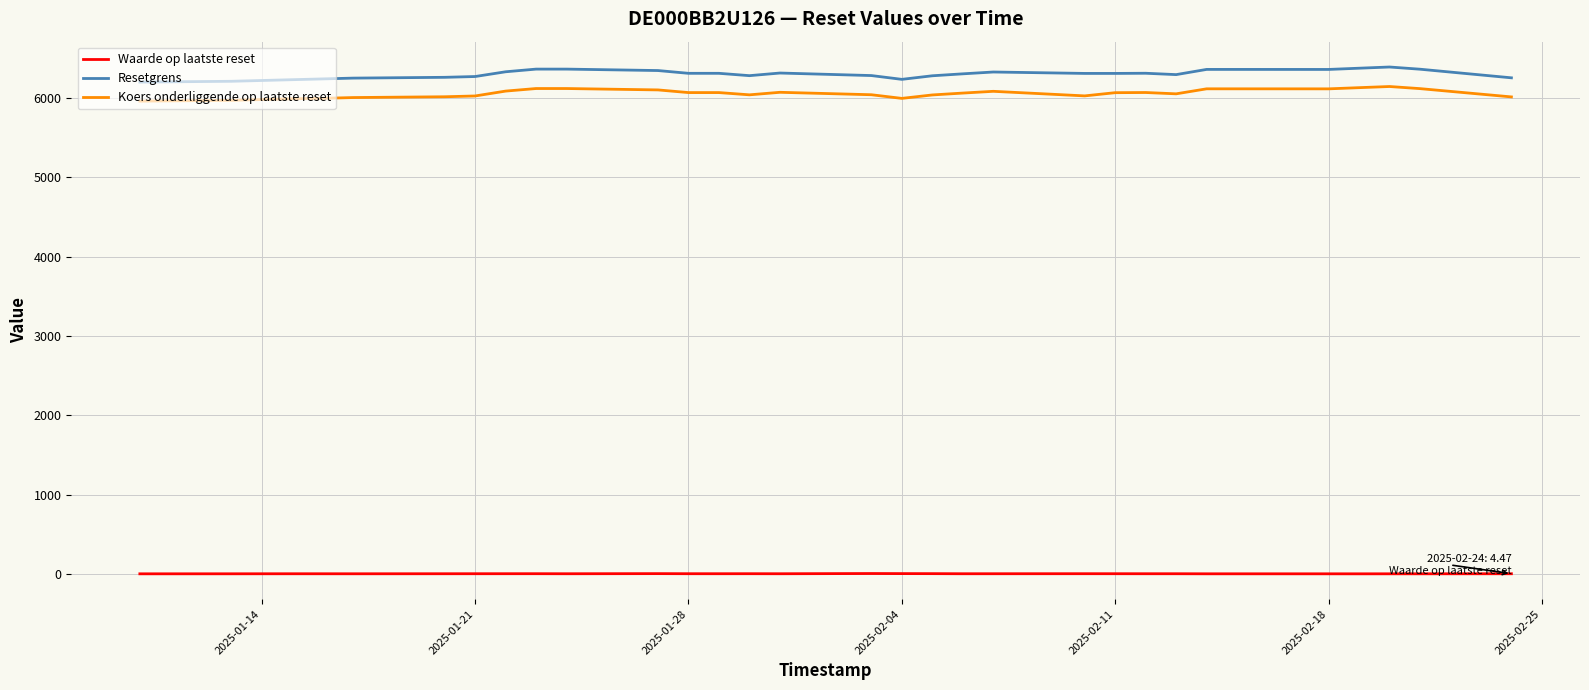

What is the difference between the maximum and minimum values in the Resetgrens series?

189.9